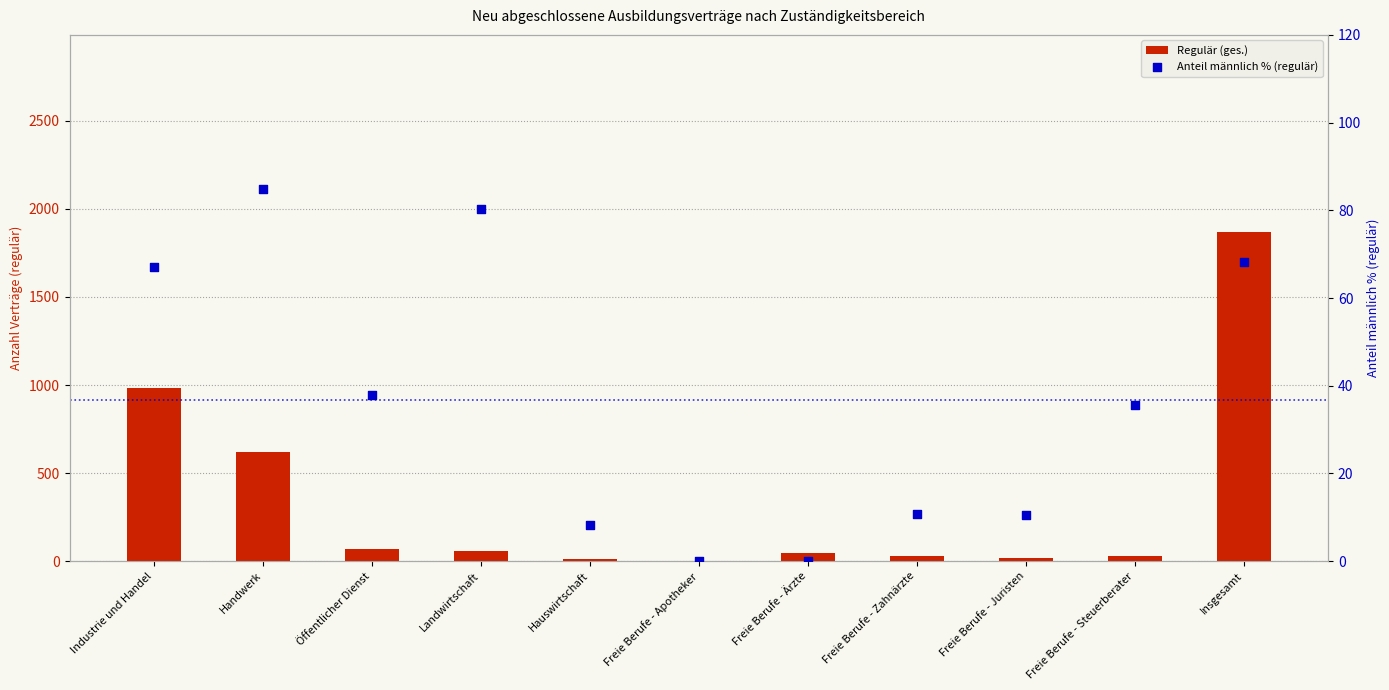

At which category is the sum across all series the highest?

Insgesamt